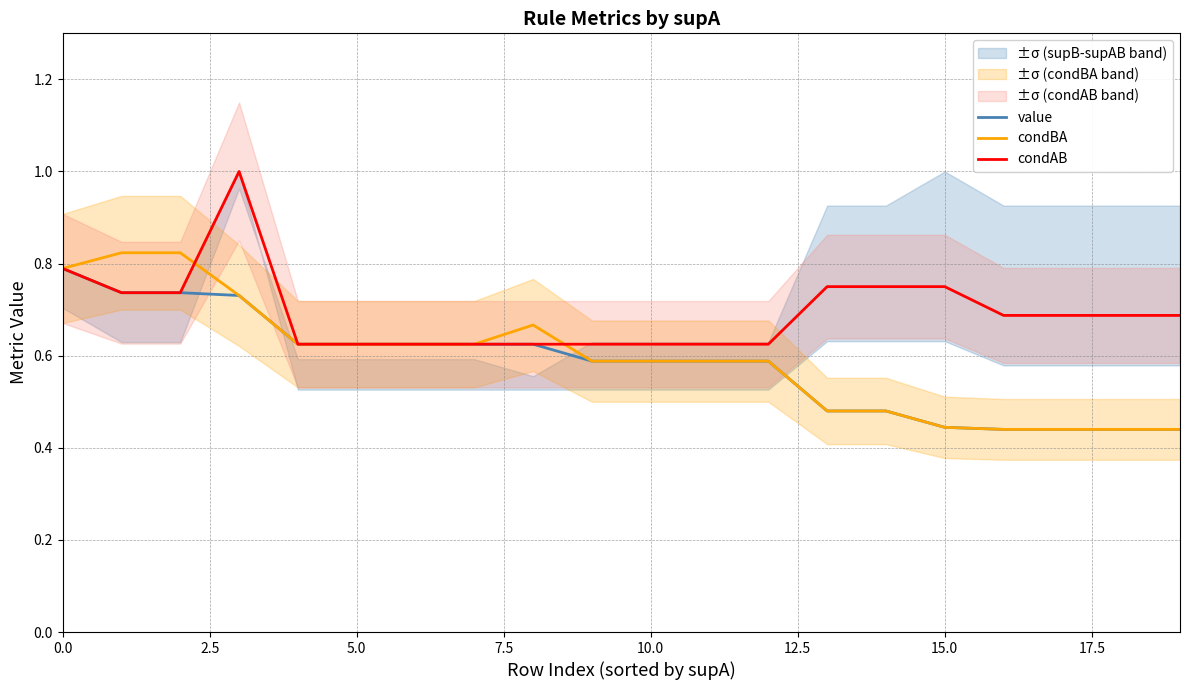

Which series changed the most between 2.5 and 18?

condBA